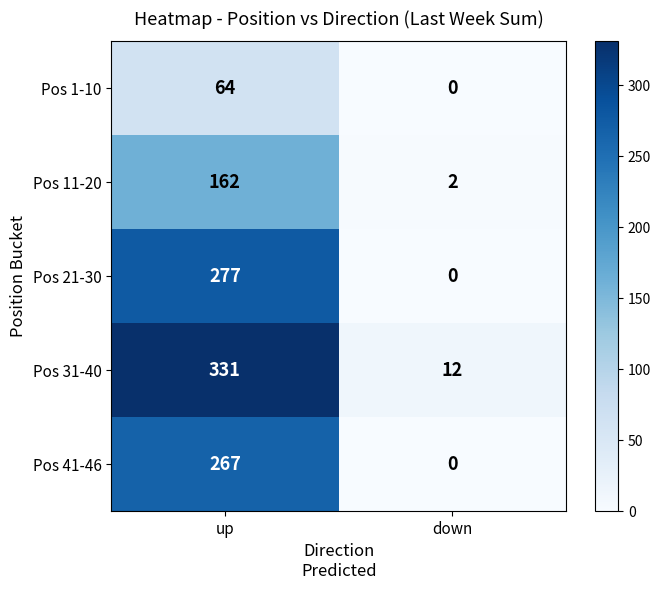

Which series has the largest range (max minus min)?

Pos 31-40